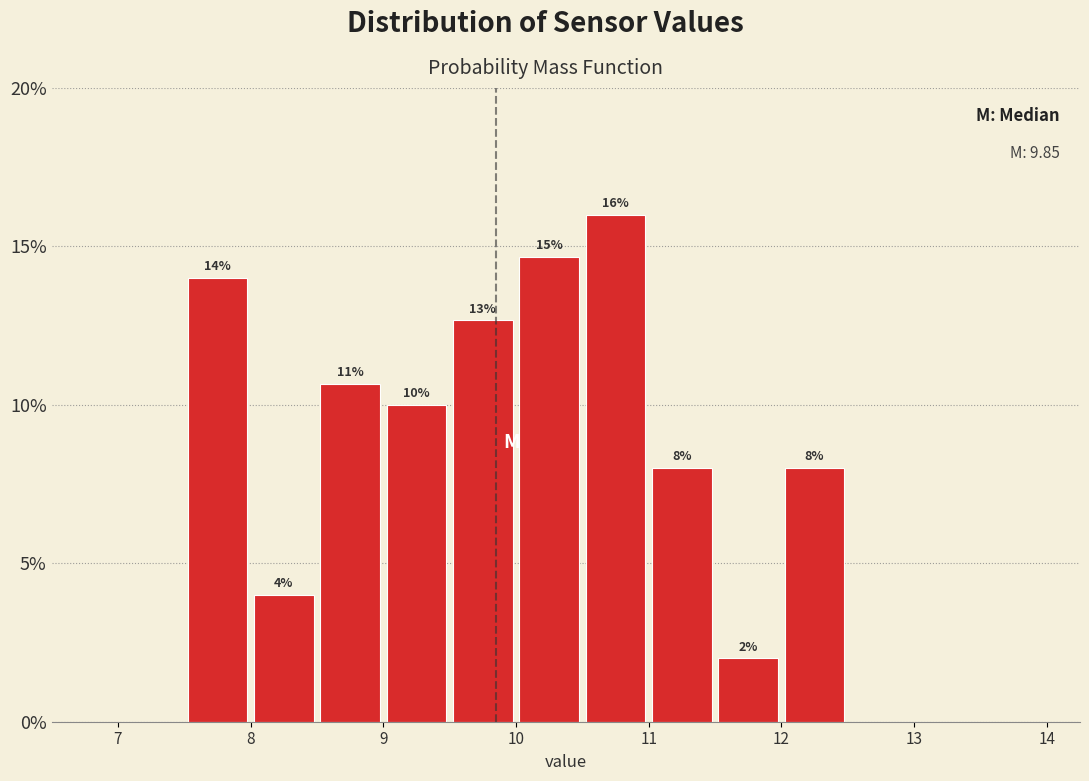

Over which range of the x-axis is the bar tallest?

10.5 to 11.0